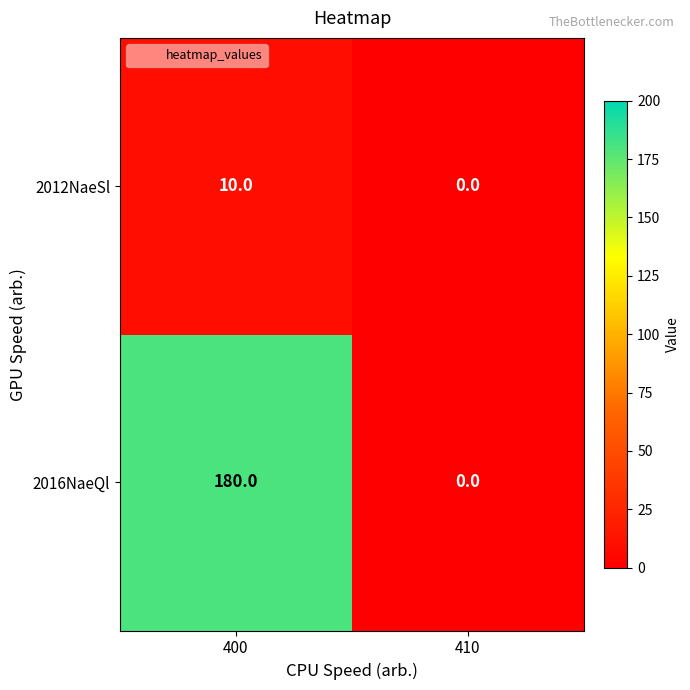

List the series in order of their overall mean, highest first.

2016NaeQl, 2012NaeSl